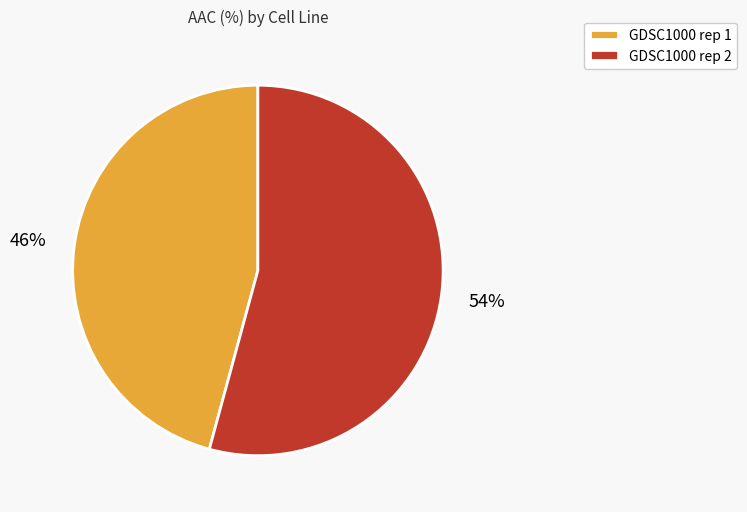

To the nearest percent, what is the combined percentage of GDSC1000 rep 1 and GDSC1000 rep 2?

100%